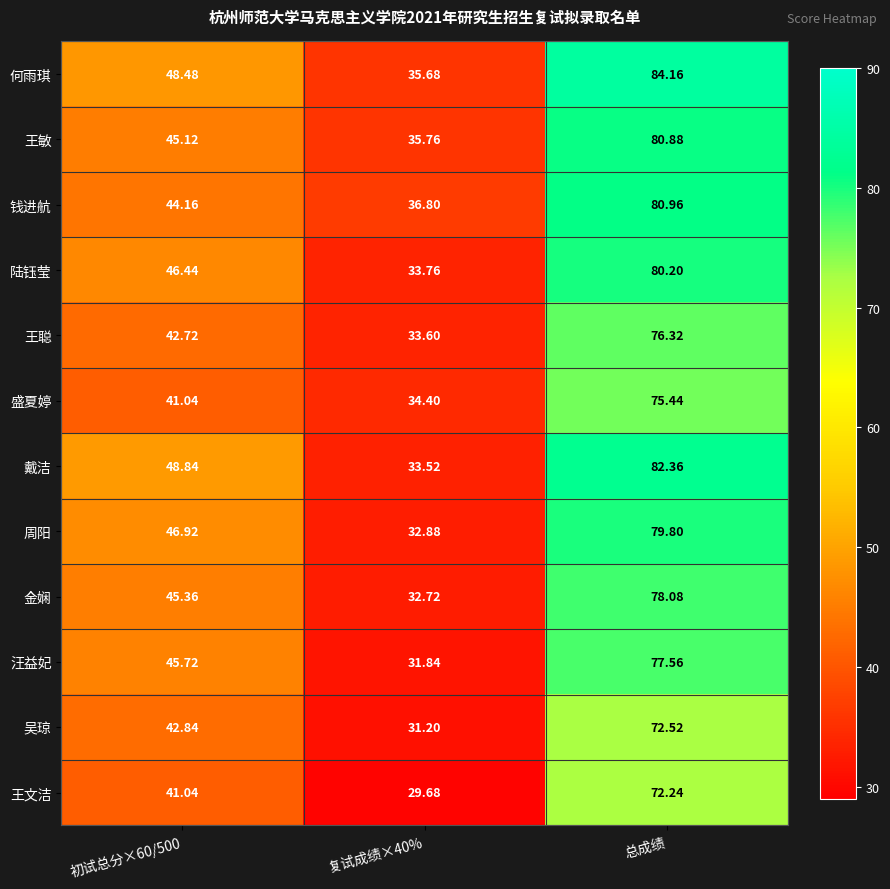

At which category does the chart reach its peak across all series?

总成绩